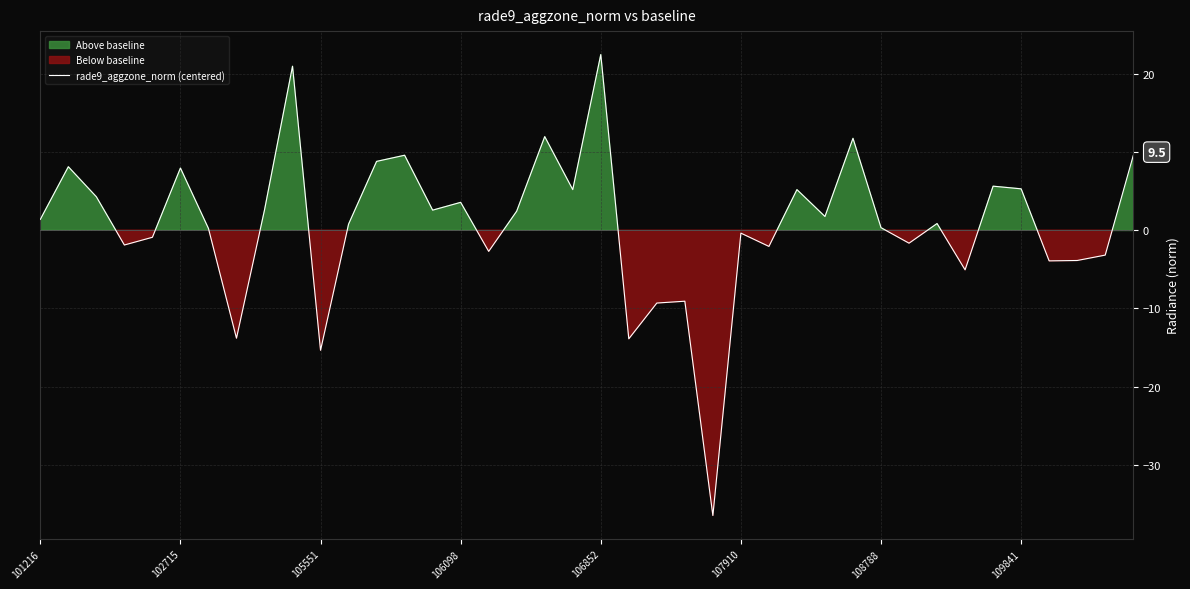

What is the sum of all values?

29.5